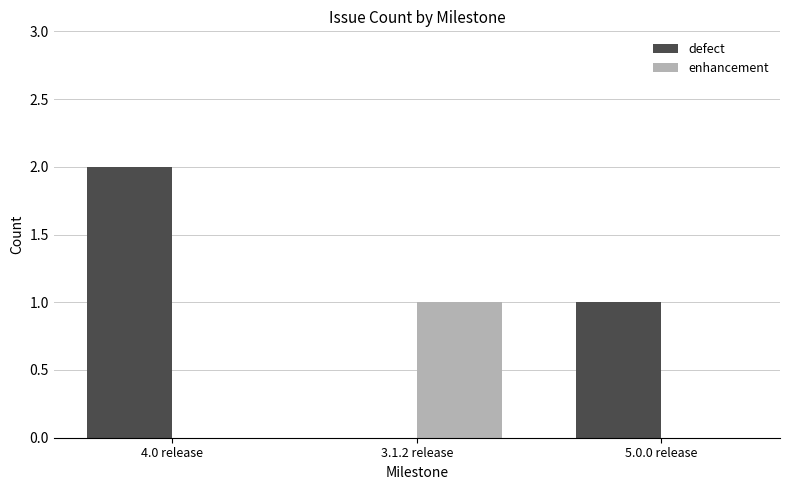

What is the sum of all defect values?

3